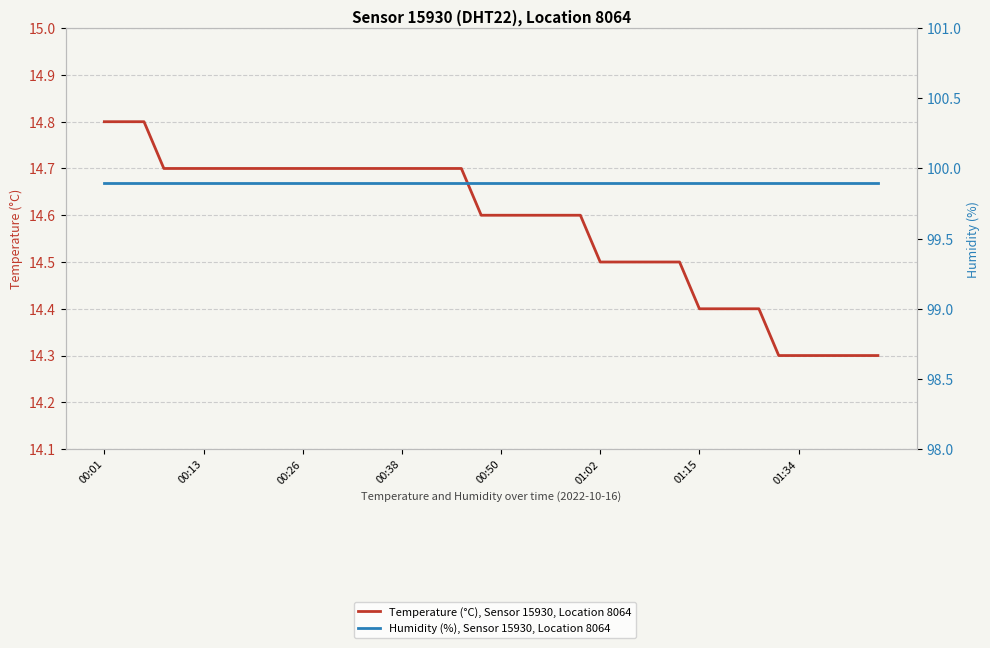

What is the value of the Temperature (°C), Sensor 15930, Location 8064 point at the 11th from the left?

14.7